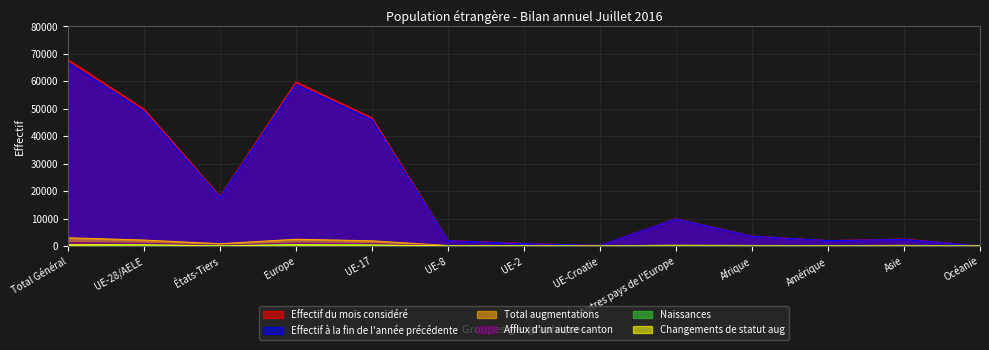

Which series has the widest spread of values?

Effectif du mois considéré